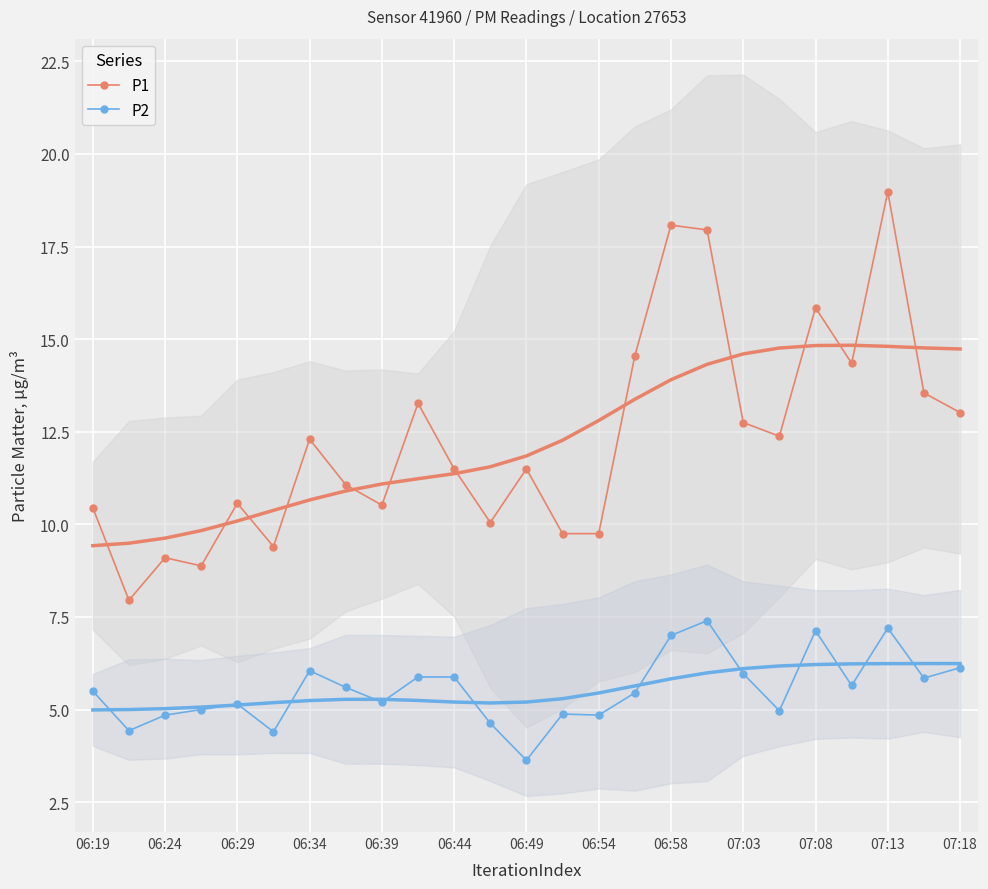

Rank the series by their average value, from highest to lowest.

P1, P2